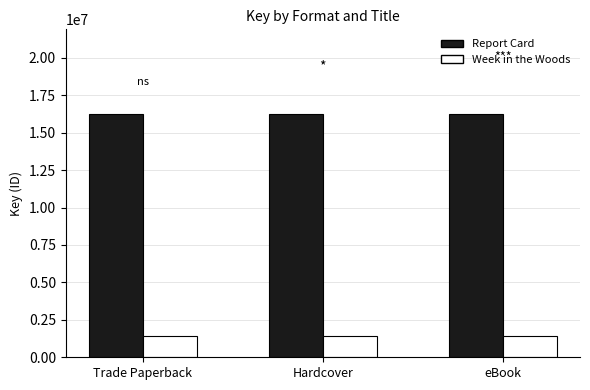

Reading left to right, list all the values displayed in this chart.

Report Card: 16220892	16220892	16220892
Week in the Woods: 1427580	1427580	1427580